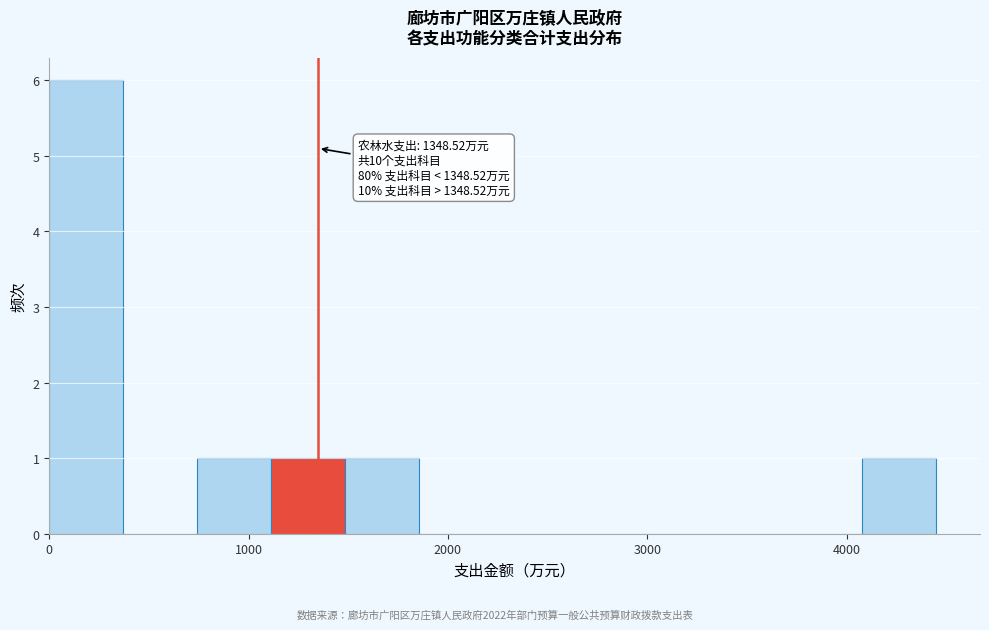

Around what value on the x-axis is the tallest bar? Give the approximate position of its centre, as read against the axis.

200